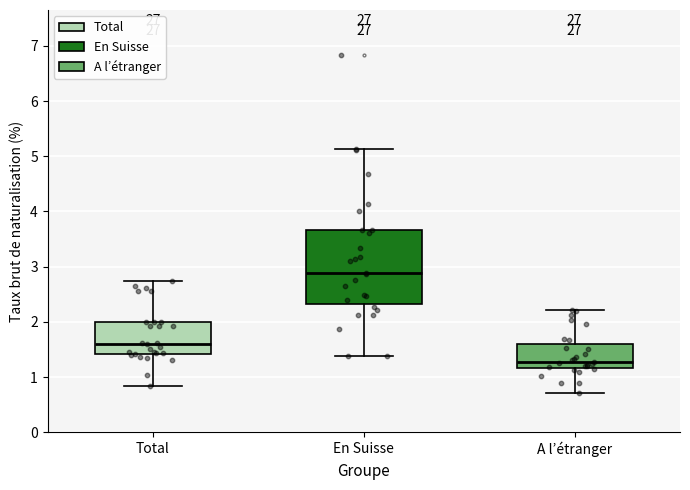

Reading left to right, read every box against the y-axis: the position of its median line, the range the box covers, and the ends of its whiskers. The values are not printed on the chart, so give them approximately, as read against the axis.

Total: median 1.6, box 1.4 to 2.0, whiskers 0.8 to 2.7
En Suisse: median 2.9, box 2.3 to 3.7, whiskers 1.4 to 5.1
A l’étranger: median 1.3, box 1.2 to 1.6, whiskers 0.7 to 2.2